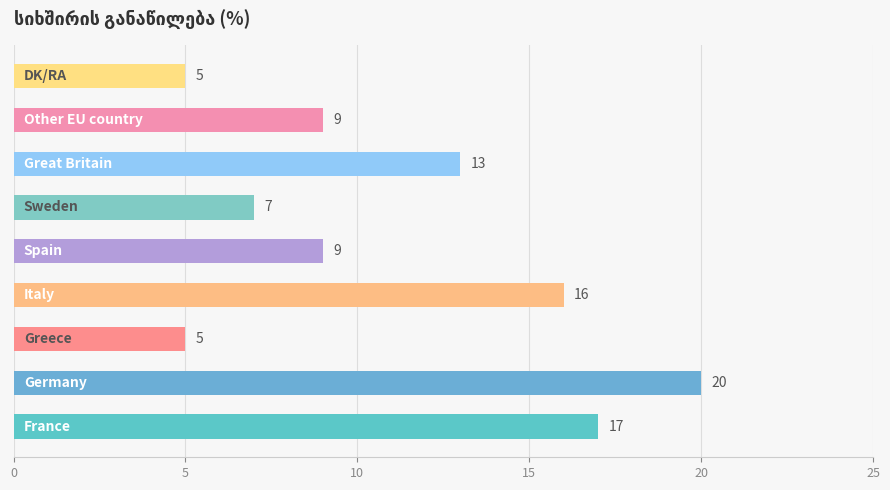

What is the average value?

11